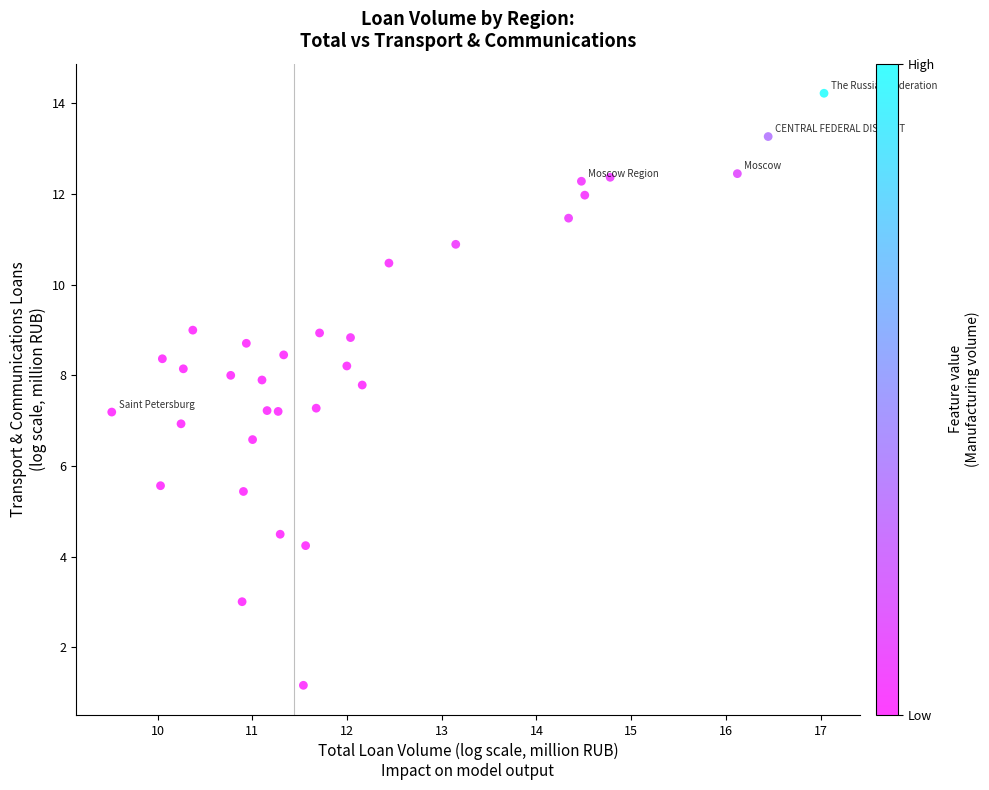

What is the range of Y values (max minus min)?

13.1